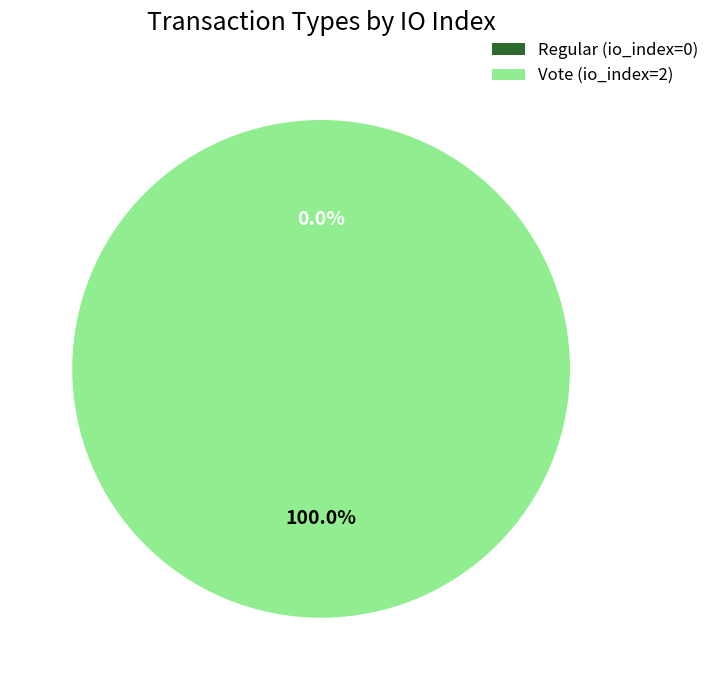

Does any single category account for the majority?

Yes